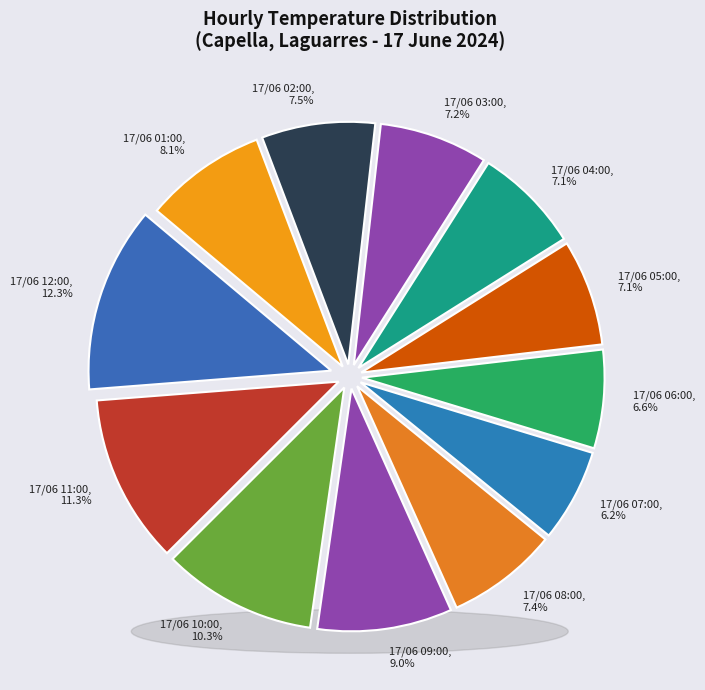

Combined, do 17/06 02:00 and 17/06 08:00 account for over 50%?

No